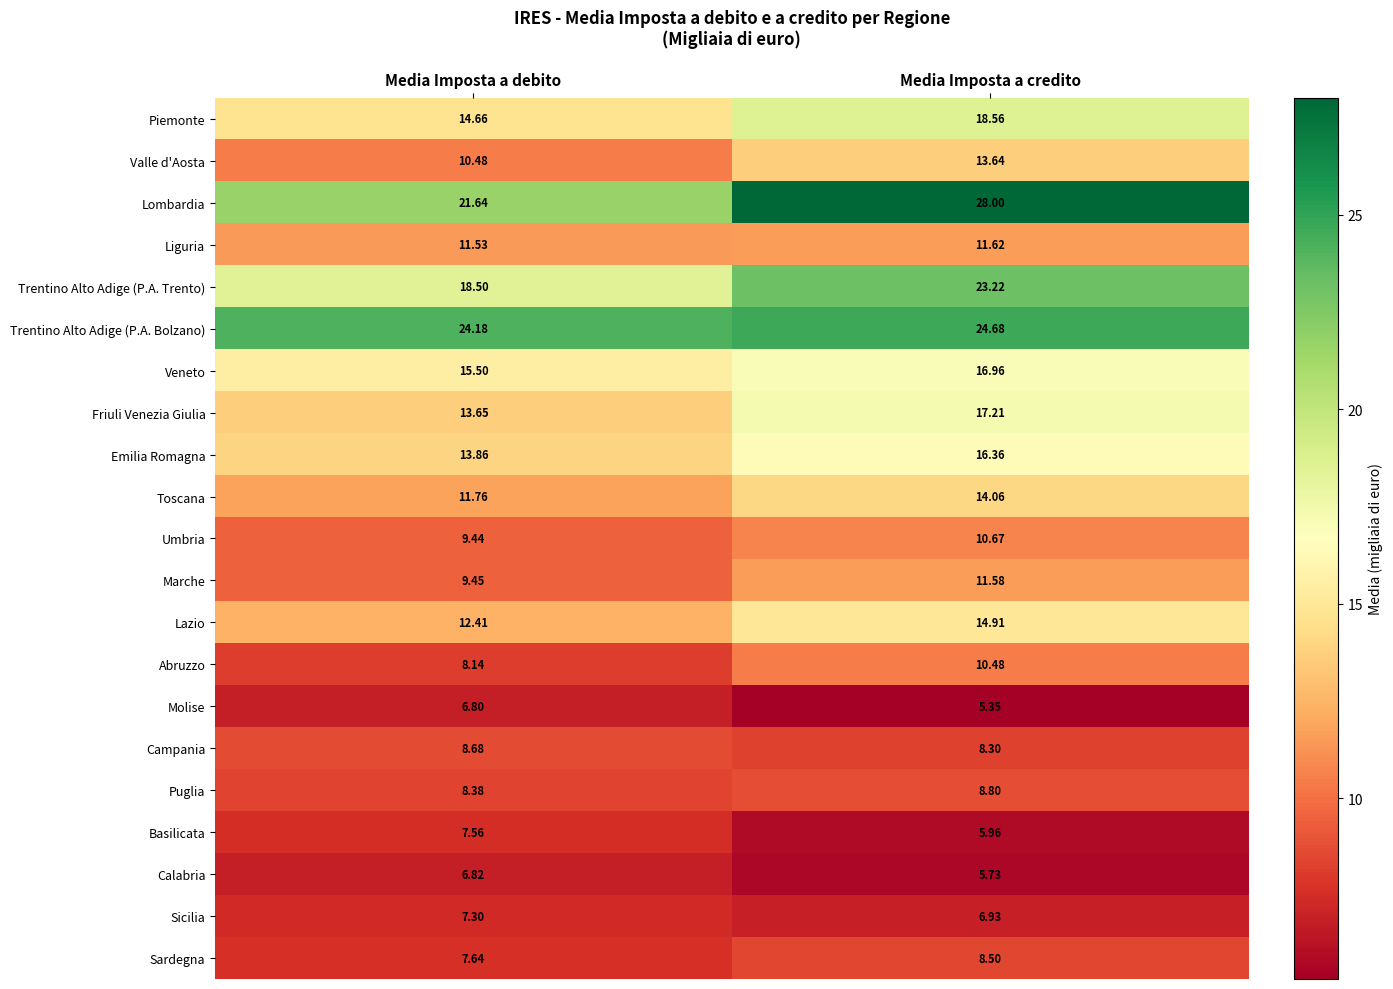

At which category does the chart reach its minimum across all series?

Media Imposta a credito